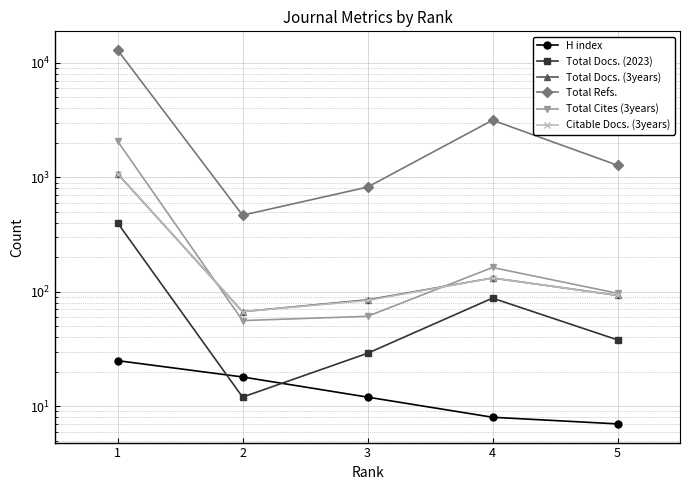

Which series has the largest range (max minus min)?

Total Refs.